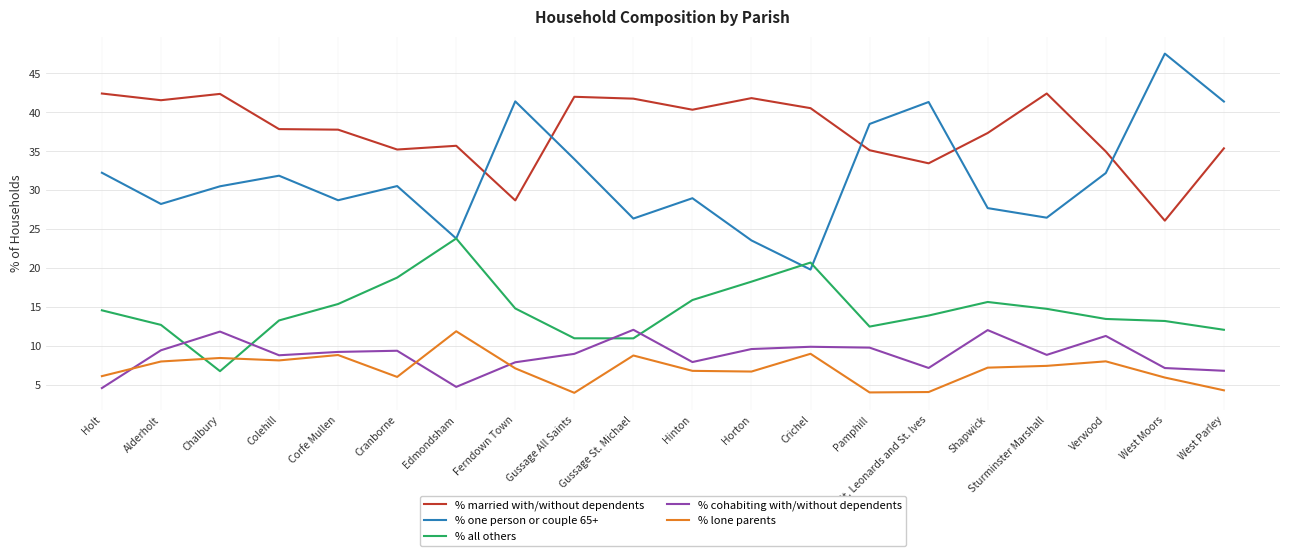

What is the highest value of the % married with/without dependents series?

42.4